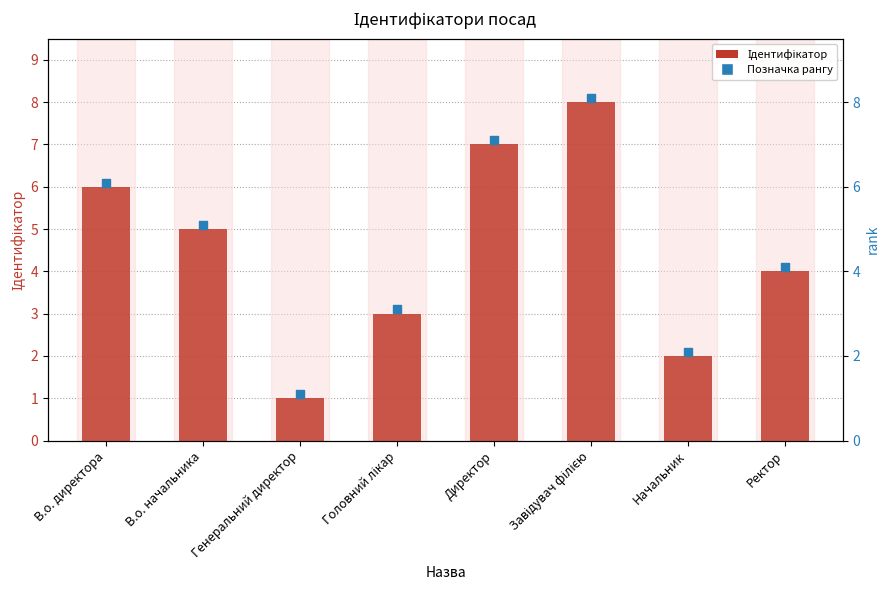

Which has a higher value, Директор or В.о. директора?

Директор